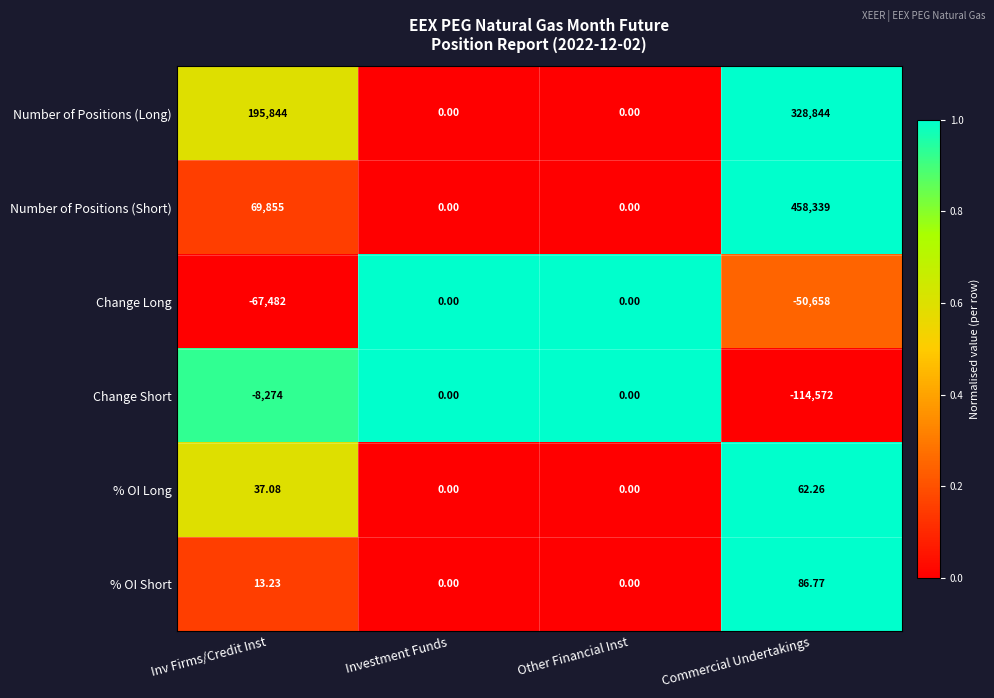

At which label does % OI Long first exceed 37?

Inv Firms/Credit Inst